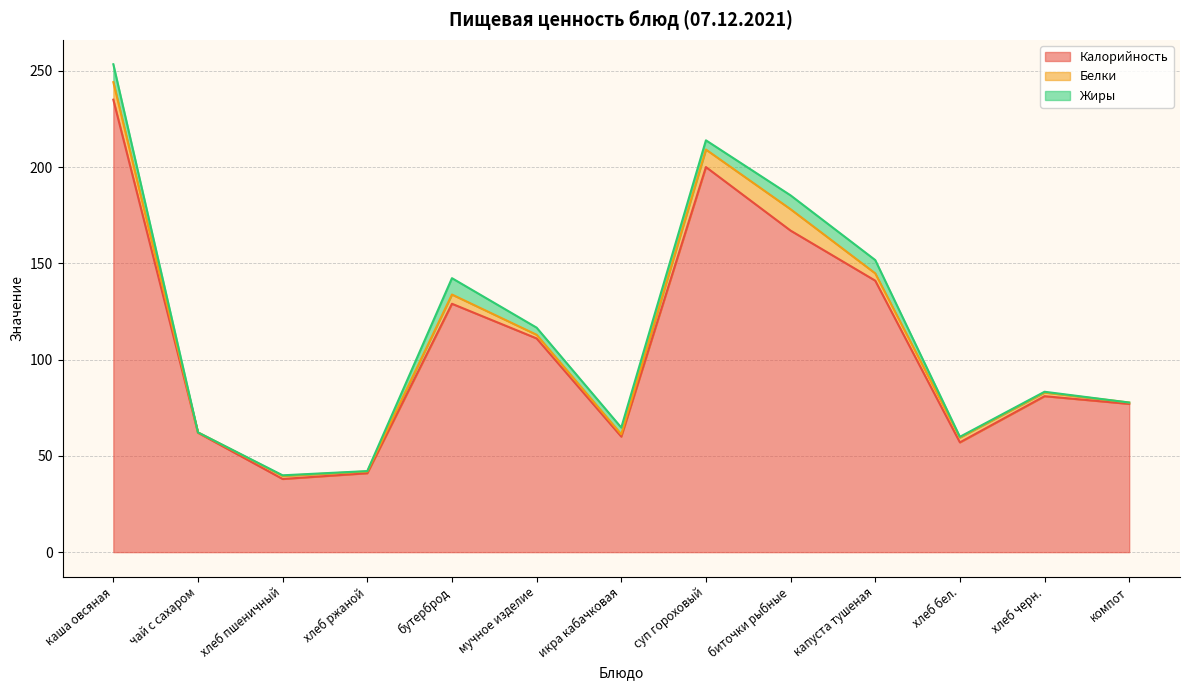

What is the label of the 4th point from the right?

капуста тушеная